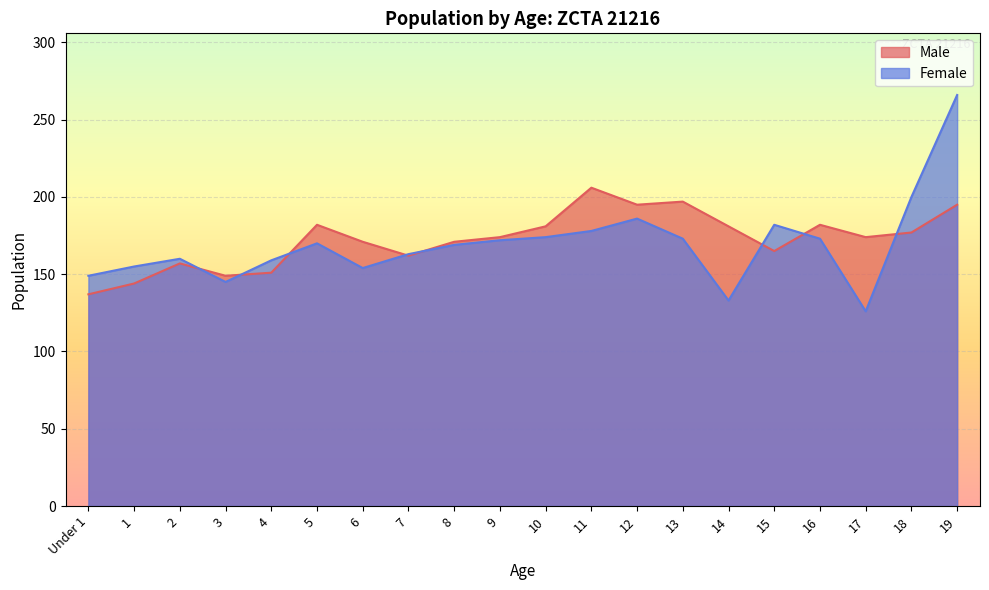

Which category has the highest value in the Female series?

19